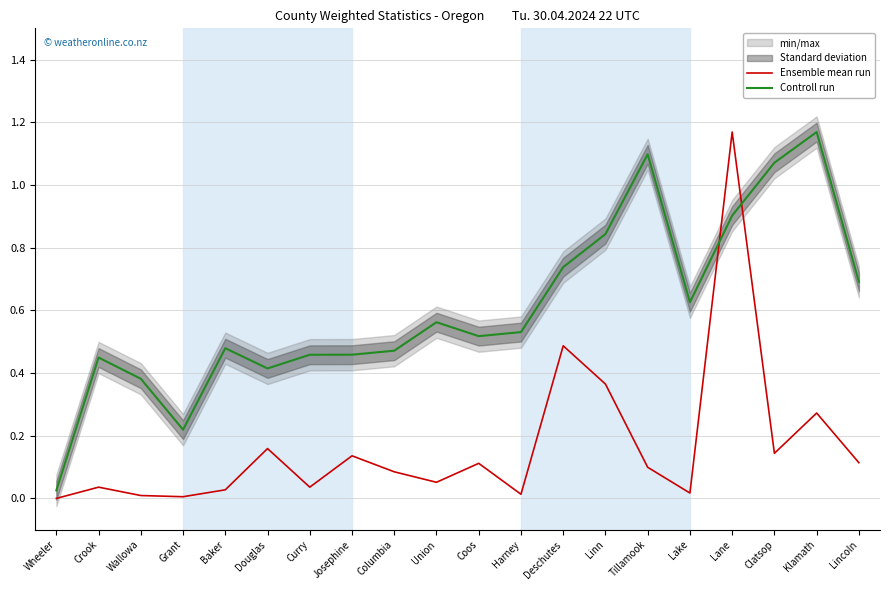

Reading left to right, extract all data points from this chart.

Ensemble mean run: 0.0	0.0	0.0	0.0	0.0	0.2	0.0	0.1	0.1	0.1	0.1	0.0	0.5	0.4	0.1	0.0	1.2	0.1	0.3	0.1
Controll run: 0.0	0.4	0.4	0.2	0.5	0.4	0.5	0.5	0.5	0.6	0.5	0.5	0.7	0.8	1.1	0.6	0.9	1.1	1.2	0.7